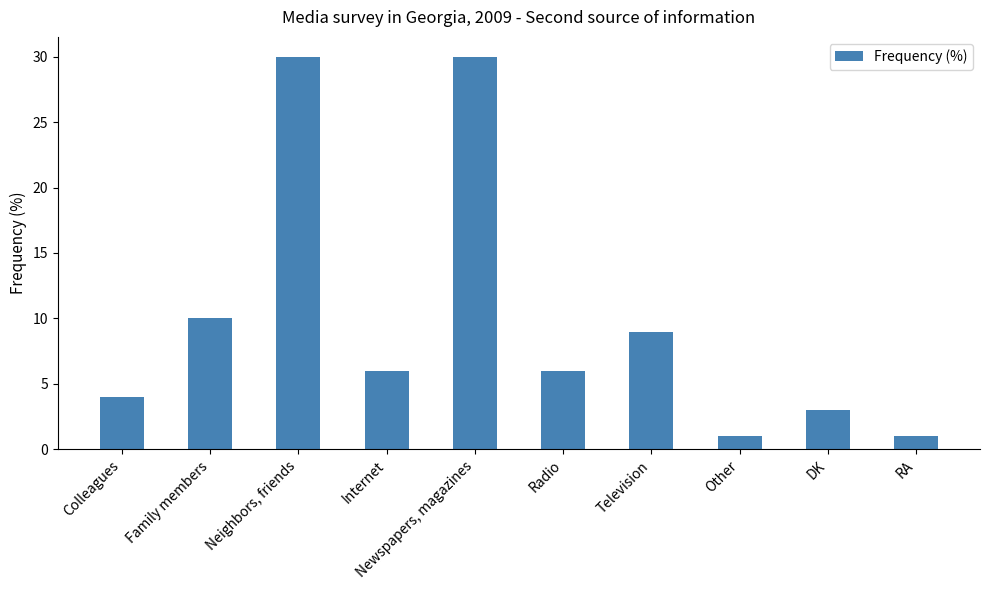

Reading right to left, what are all the values shown in this chart?

1	3	1	9	6	30	6	30	10	4